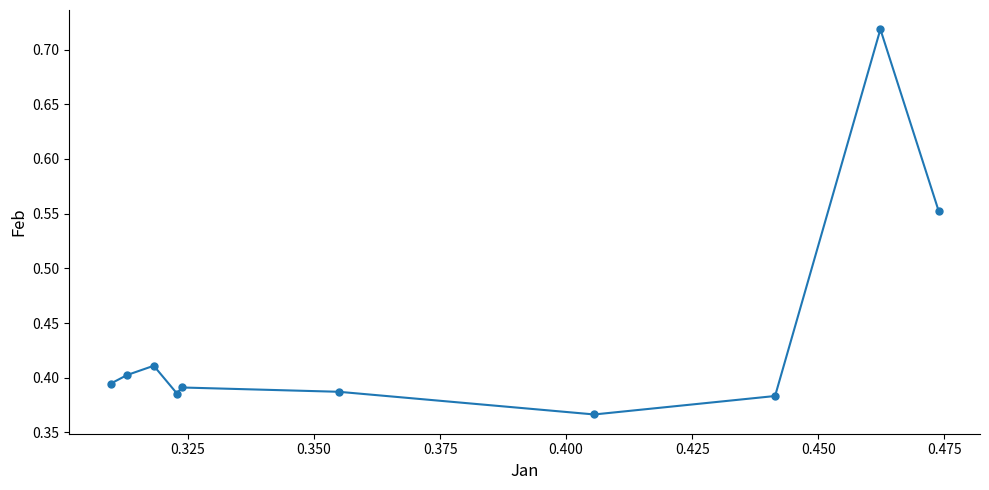

What is the sum of all values?

4.4